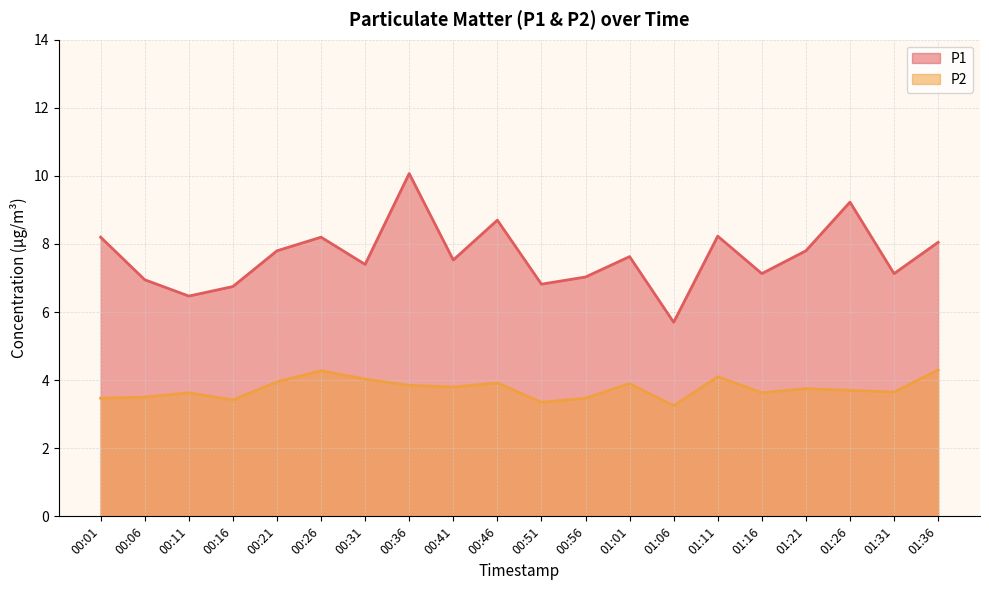

What is the difference between the highest and lowest values at 00:41?

3.7